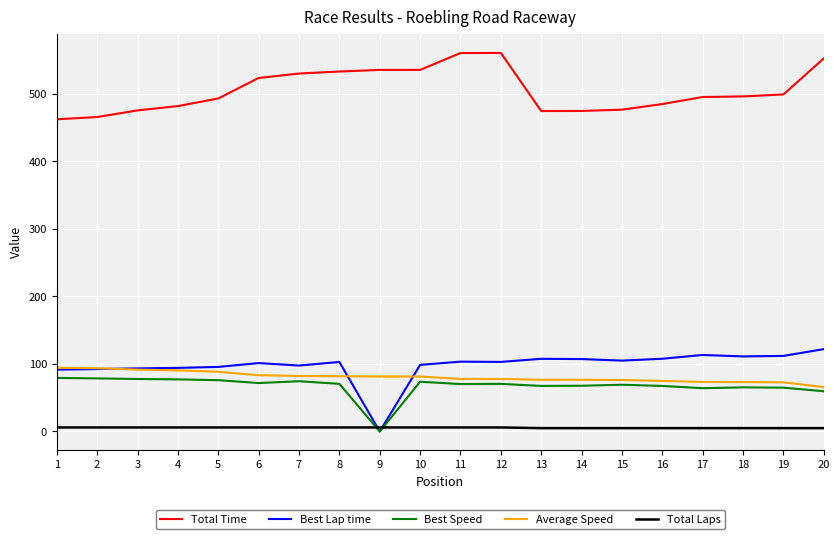

What is the sum of all Average Speed values?

1614.4